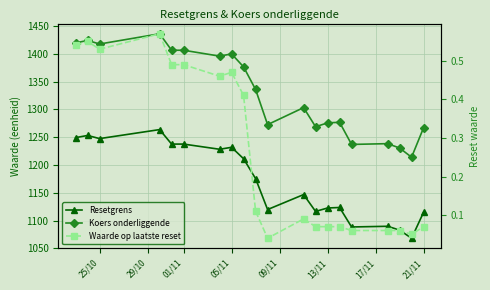

Which series has the largest total across all categories?

Koers onderliggende